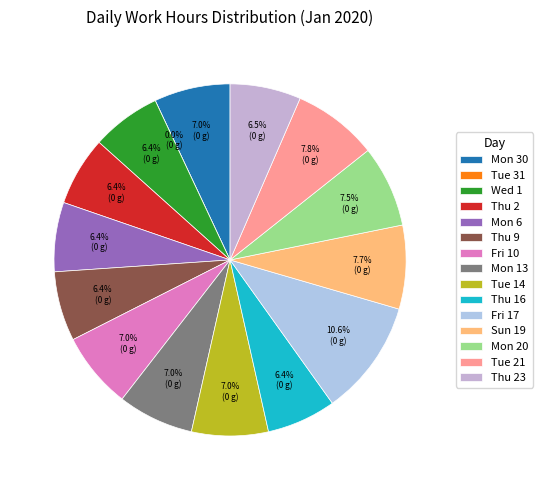

What is the ratio of the value at Mon 13 to the value at Fri 10?

1.0